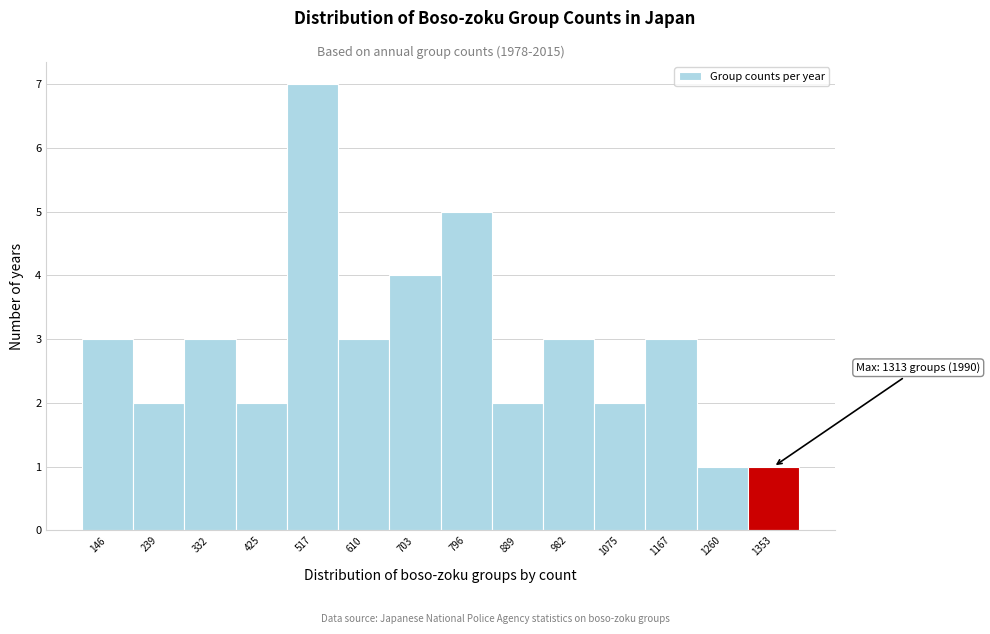

Which range on the x-axis has the tallest bar?

470 to 560